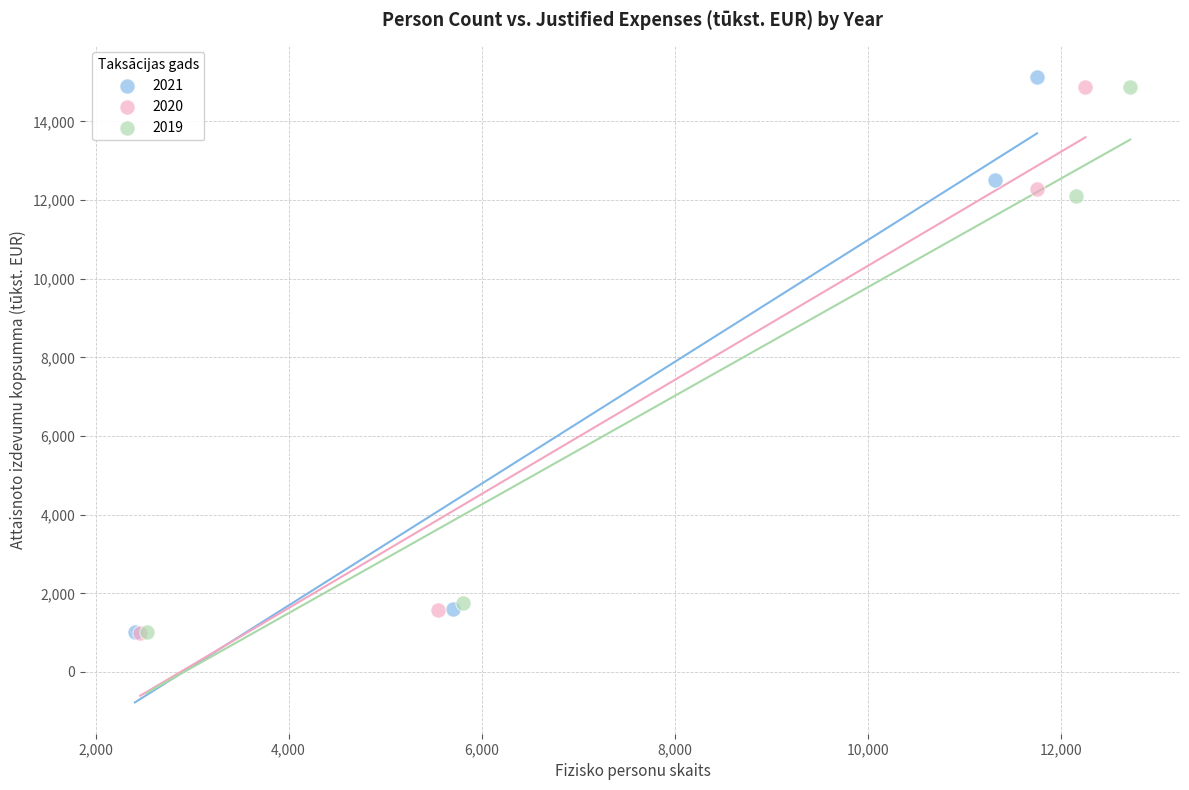

Which series has the largest Y range (max minus min)?

2021